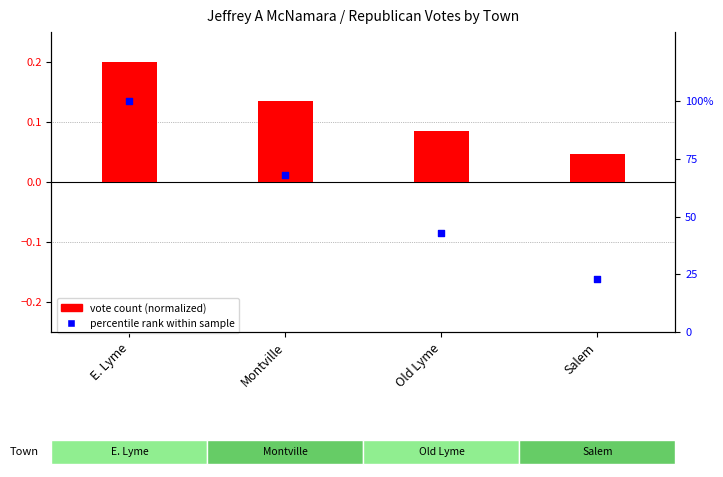

Which series contains the highest Y value?

percentile rank within sample